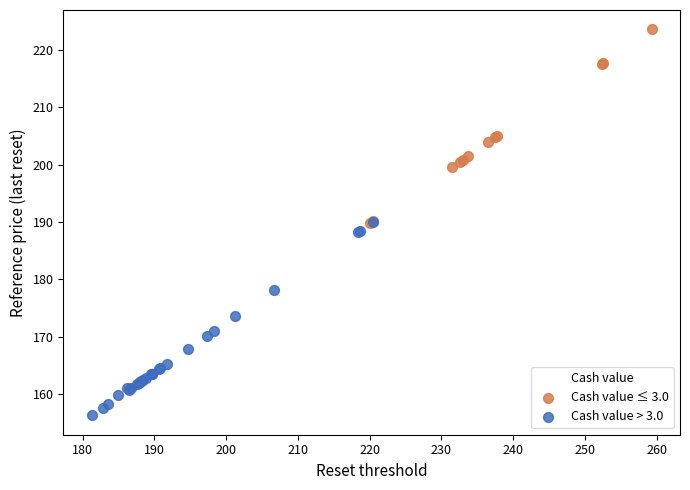

Which series contains the lowest Y value?

Cash value > 3.0